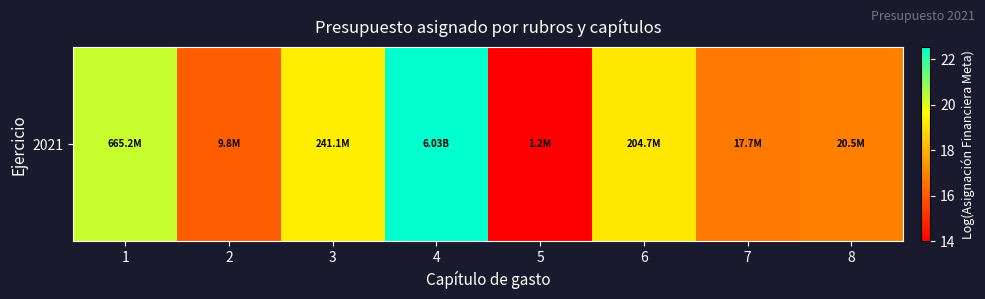

Rank the categories by value from lowest to highest.

5, 2, 7, 8, 6, 3, 1, 4